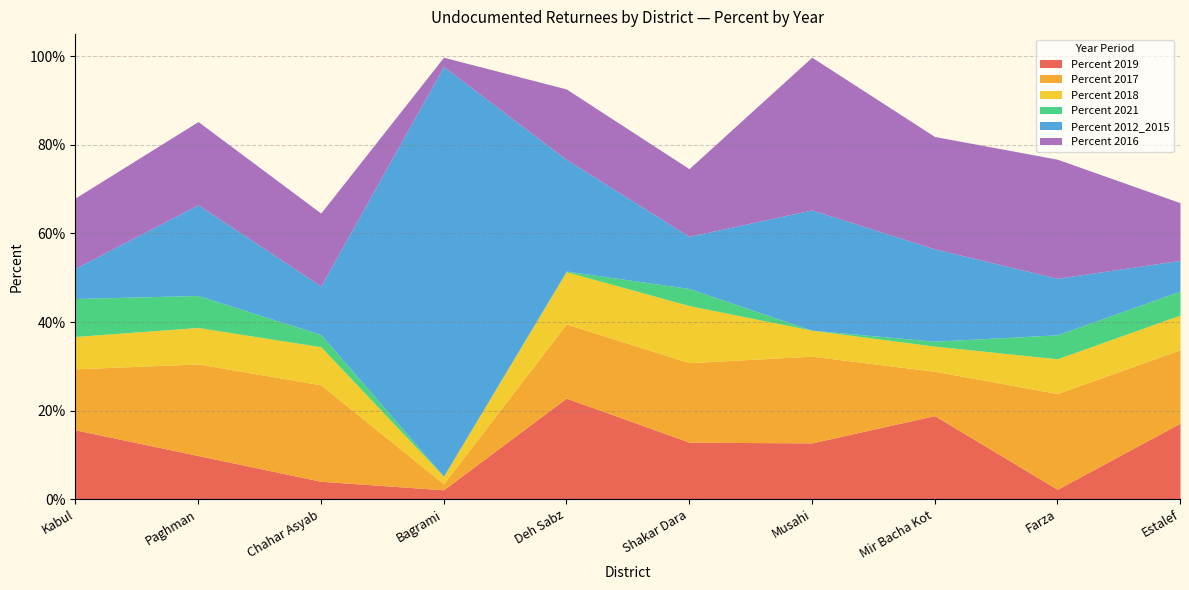

At which category does Percent 2017 reach its first local valley?

Bagrami